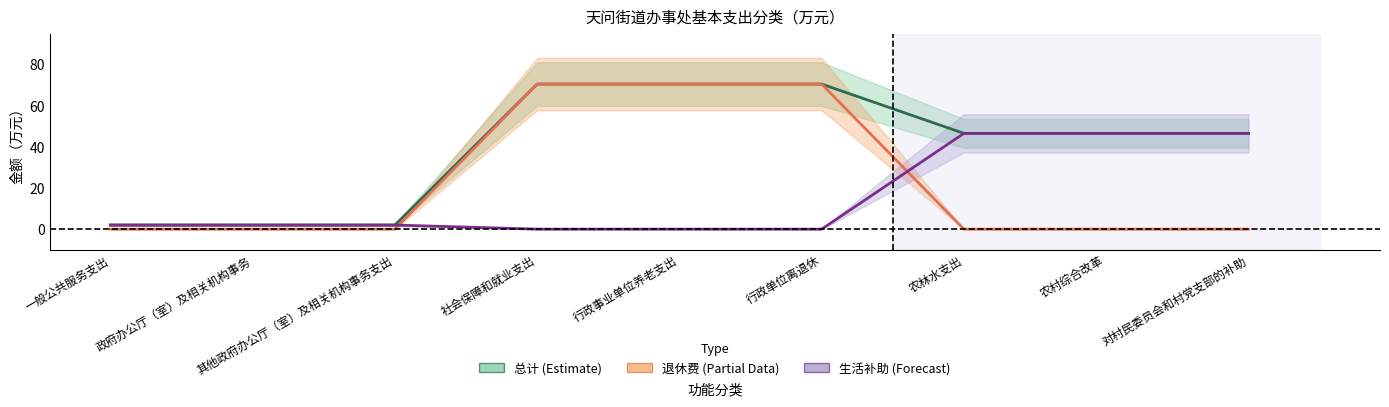

Between 行政事业单位养老支出 and 一般公共服务支出, which is larger?

行政事业单位养老支出